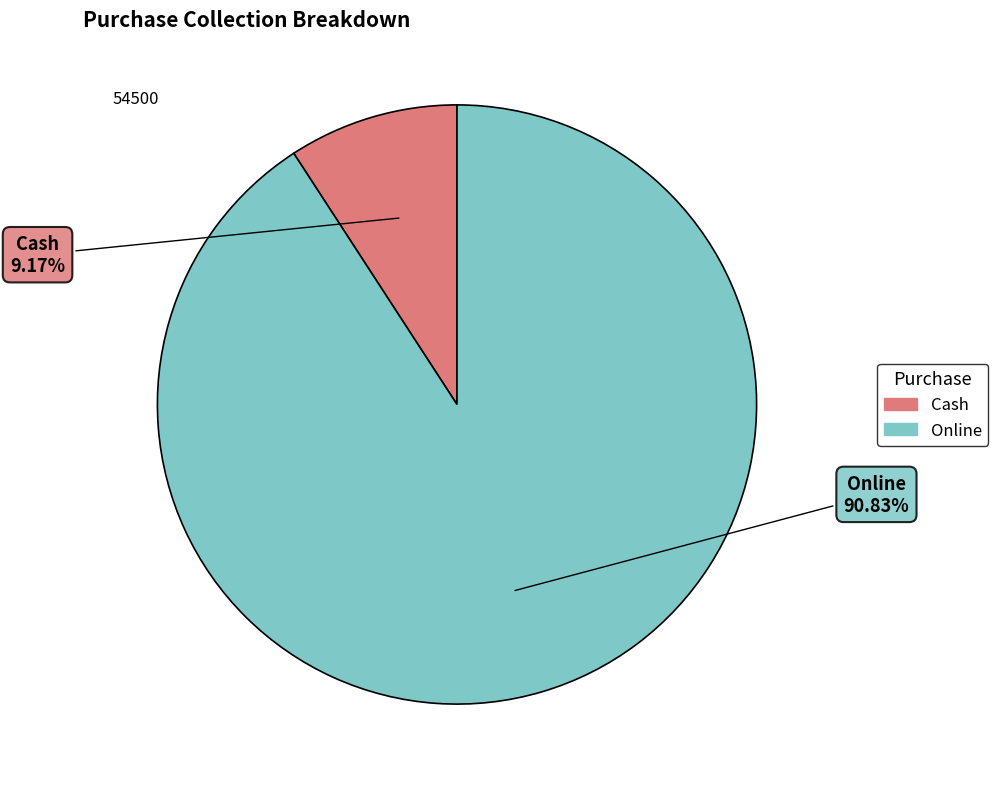

Which slice is the smallest?

Cash